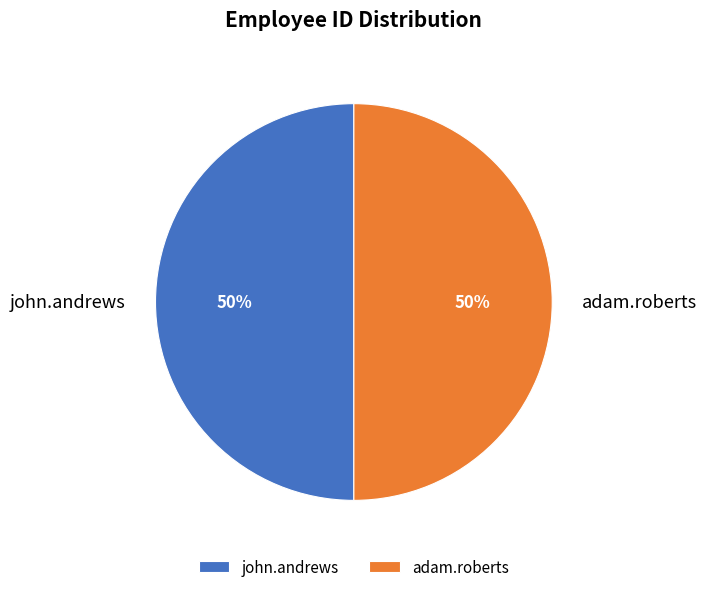

True or false: adam.roberts accounts for 43% of the total.

False